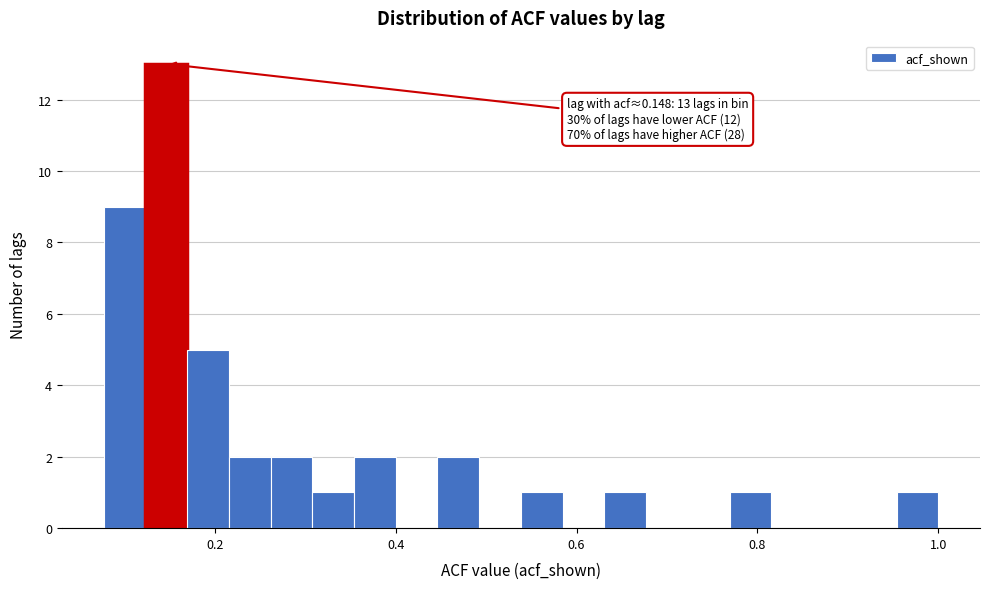

Around what value on the x-axis is the tallest bar? Give the approximate position of its centre, as read against the axis.

0.14